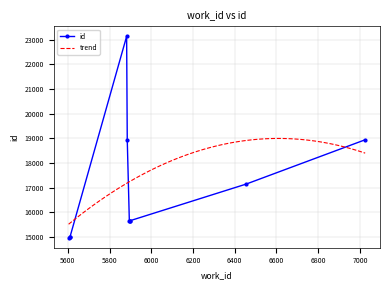

What is the minimum value for trend?

15519.4